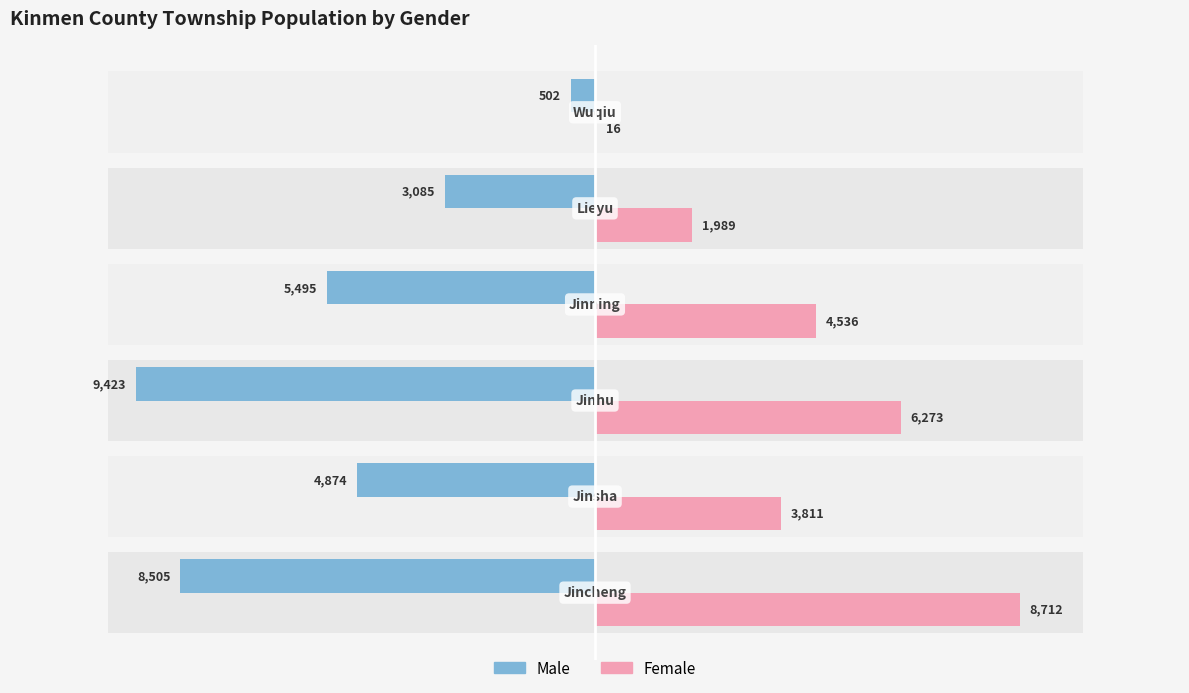

Reading left to right, transcribe all the data shown in this chart.

Male: -8505	-4874	-9423	-5495	-3085	-502
Female: 8712	3811	6273	4536	1989	16